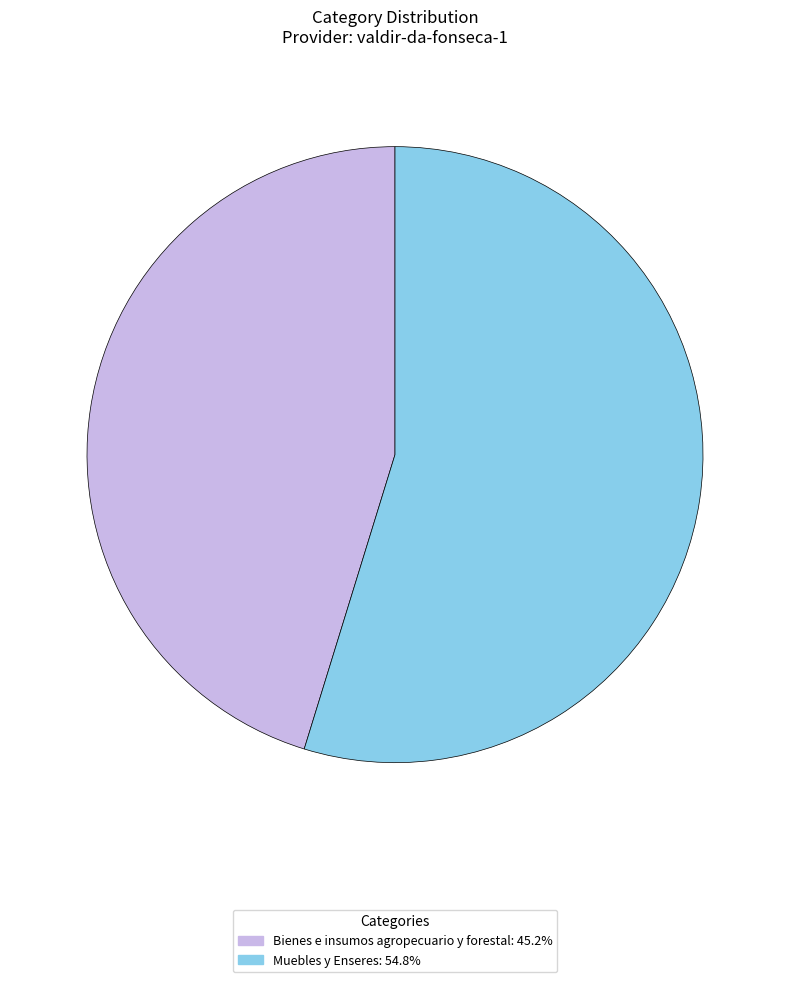

What is the majority slice?

Muebles y Enseres